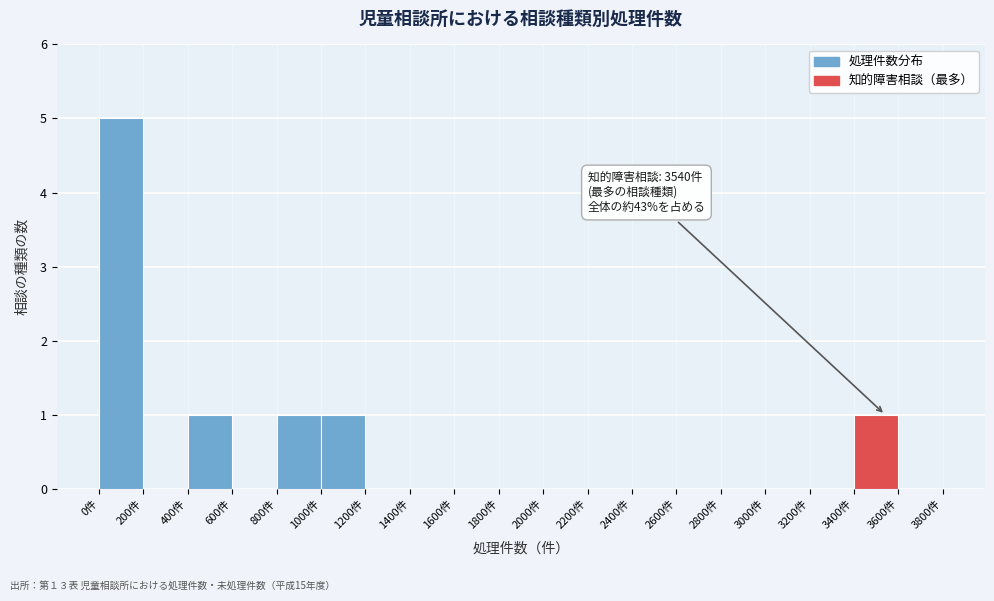

Which range on the x-axis has the tallest bar?

0 to 200